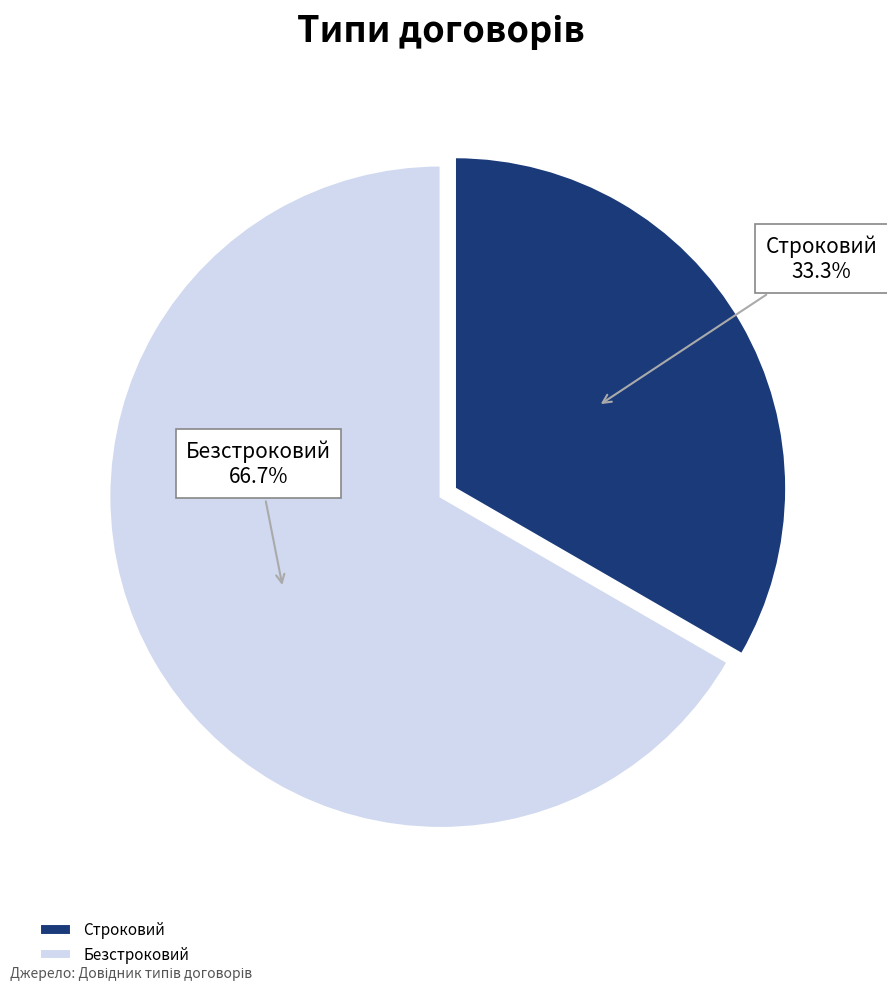

How much of the chart is everything except Безстроковий?

33.3%